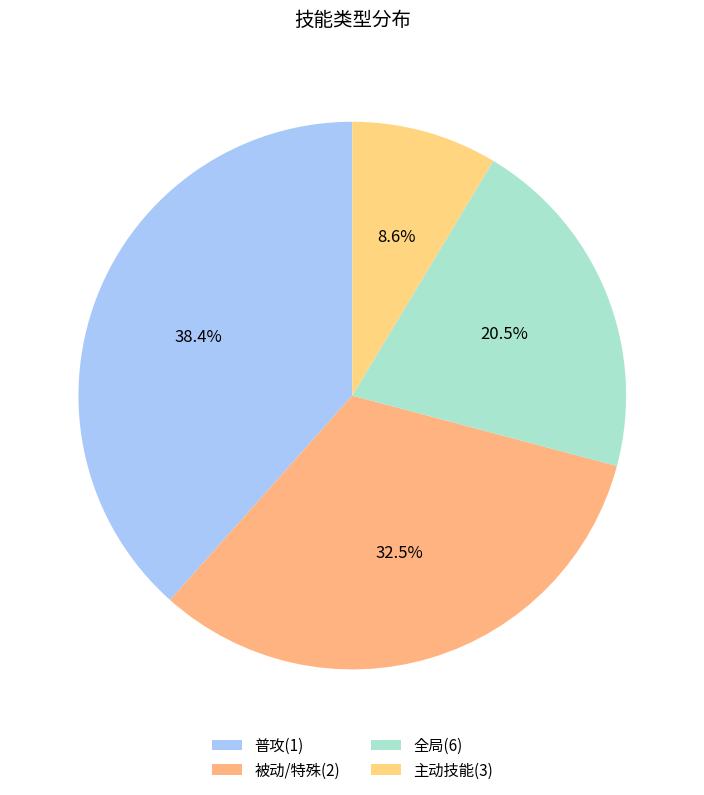

Count the number of slices in the pie.

4